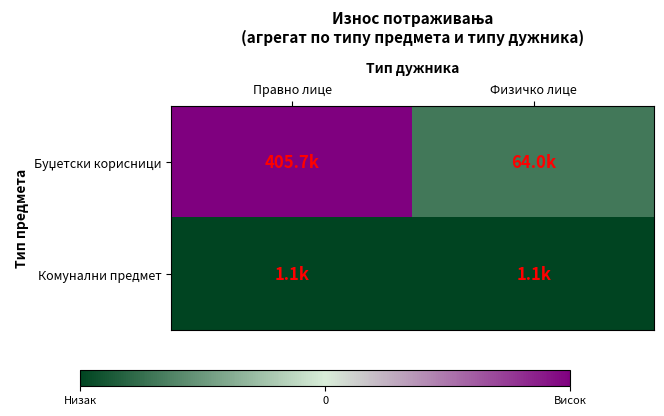

Which series has the largest total across all categories?

Буџетски корисници